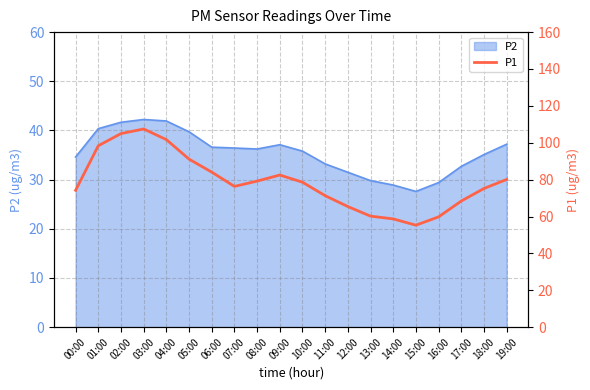

How many categories are shown in the chart?

20